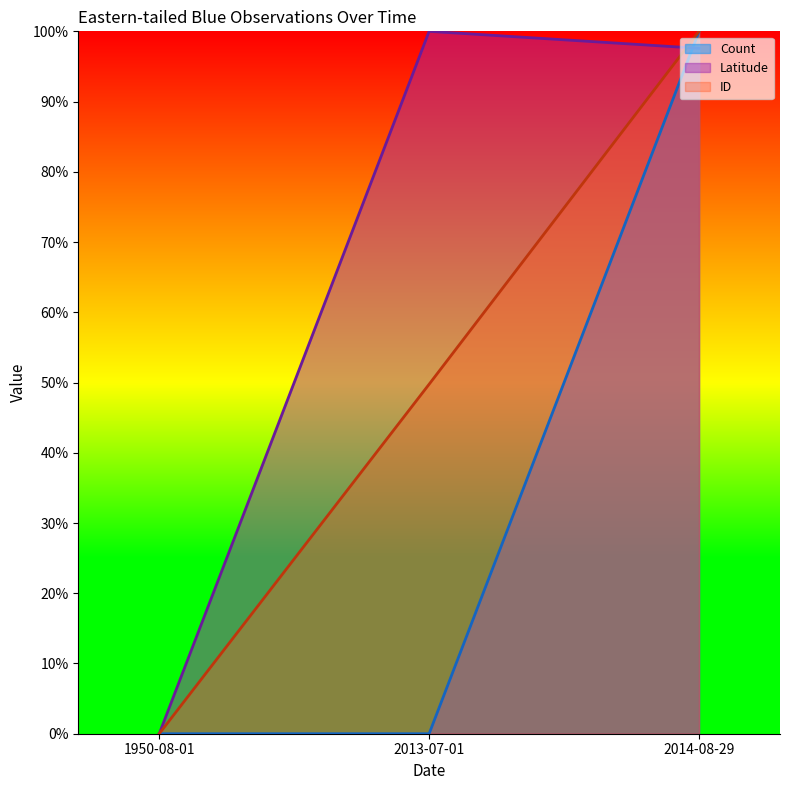

What is the total value across all series at 2013-07-01?

149.8